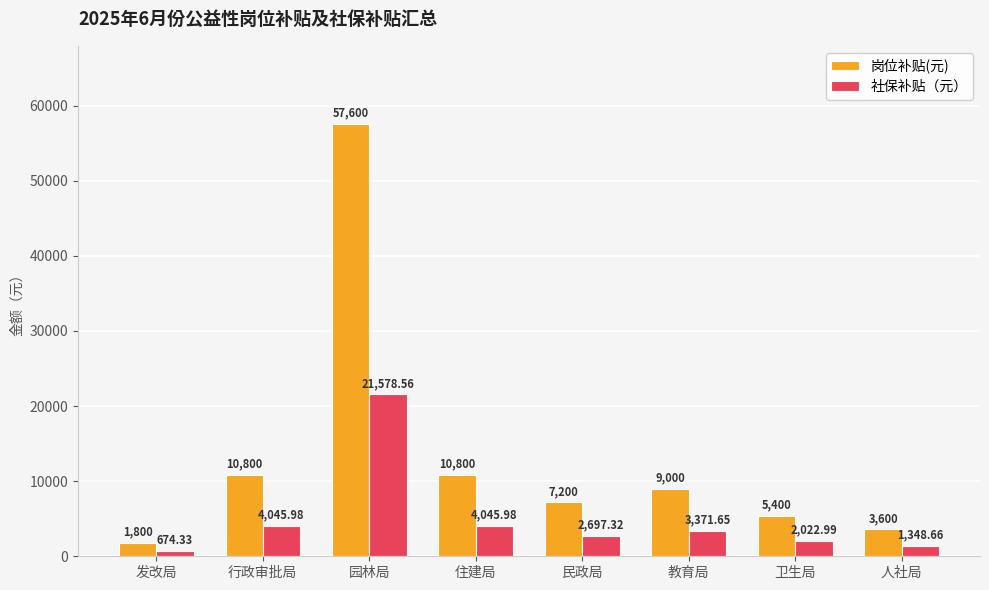

Reading left to right, extract all data points from this chart.

岗位补贴(元): 发改局=1800.0	行政审批局=10800.0	园林局=57600.0	住建局=10800.0	民政局=7200.0	教育局=9000.0	卫生局=5400.0	人社局=3600.0
社保补贴（元）: 发改局=674.3	行政审批局=4046.0	园林局=21578.6	住建局=4046.0	民政局=2697.3	教育局=3371.7	卫生局=2023.0	人社局=1348.7